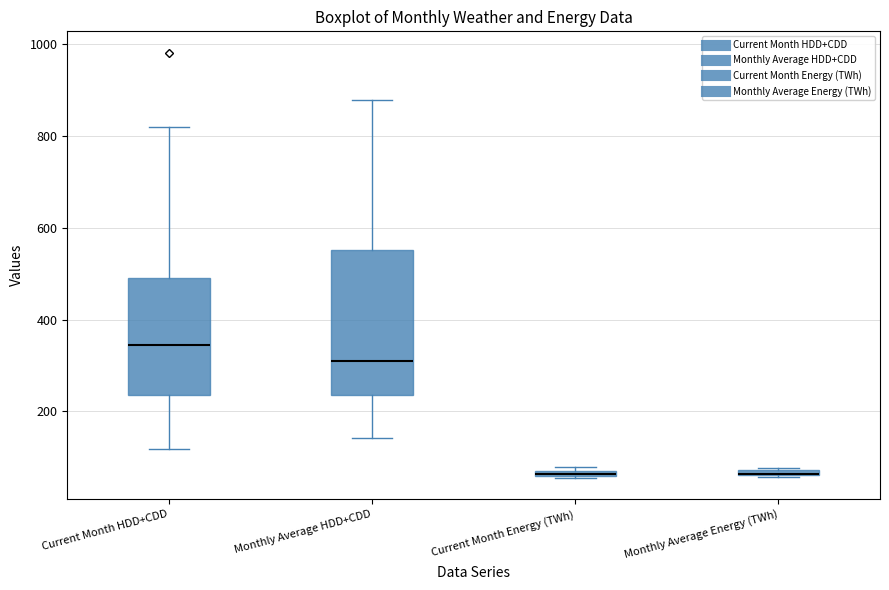

Where is the lower edge of the box for Monthly Average Energy (TWh) on the y-axis? The values are not printed on the chart, so give them approximately, as read against the axis.

60